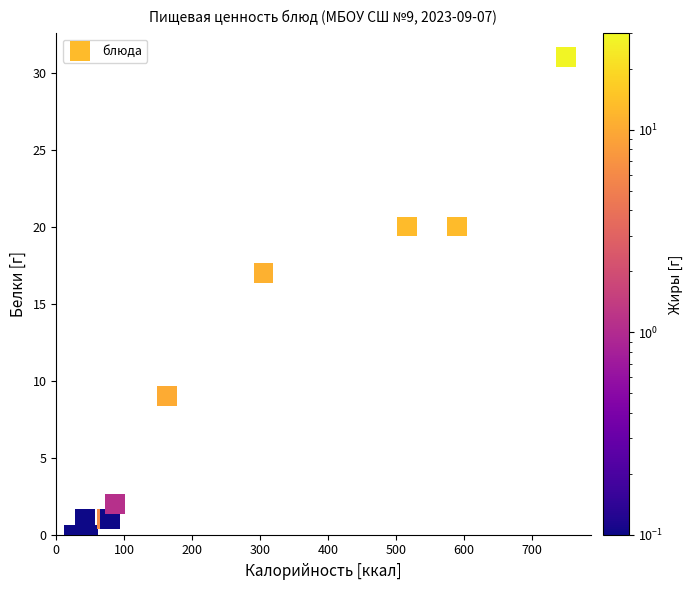

What Y value in the scatter plot is closest to 15?

17